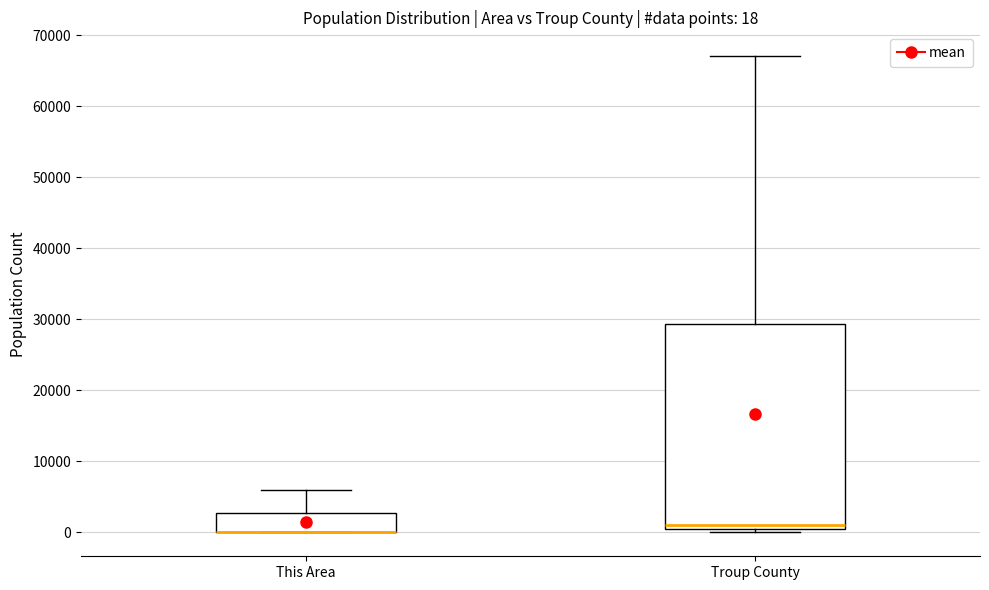

Which box is the tallest, from its lower edge to its upper edge?

Troup County